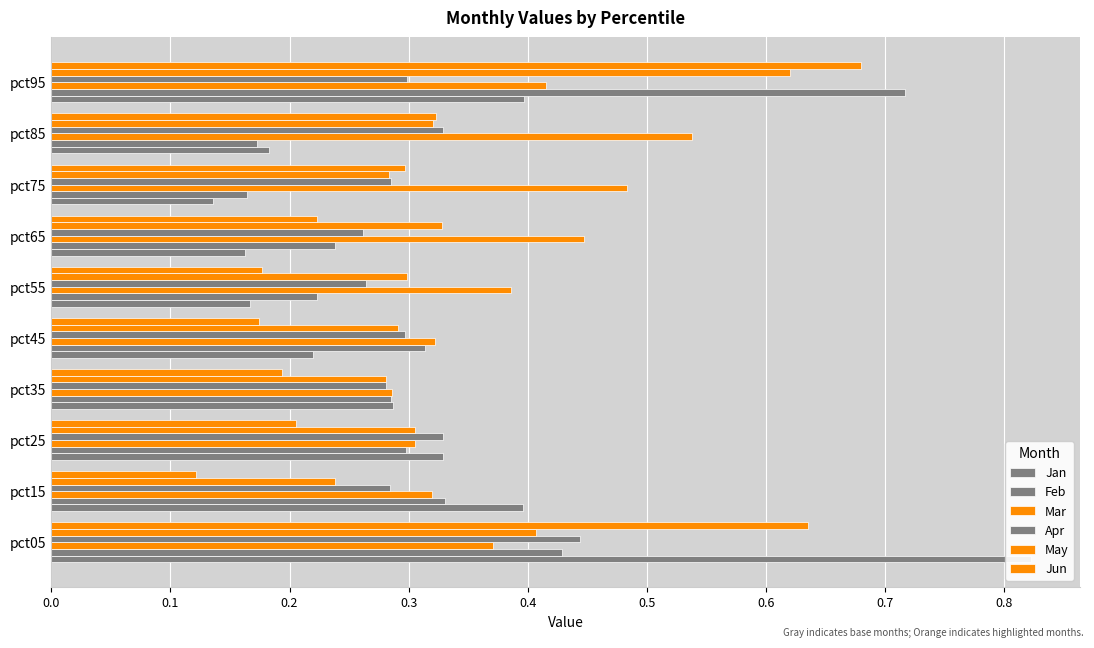

How many bars are there in each group?

6